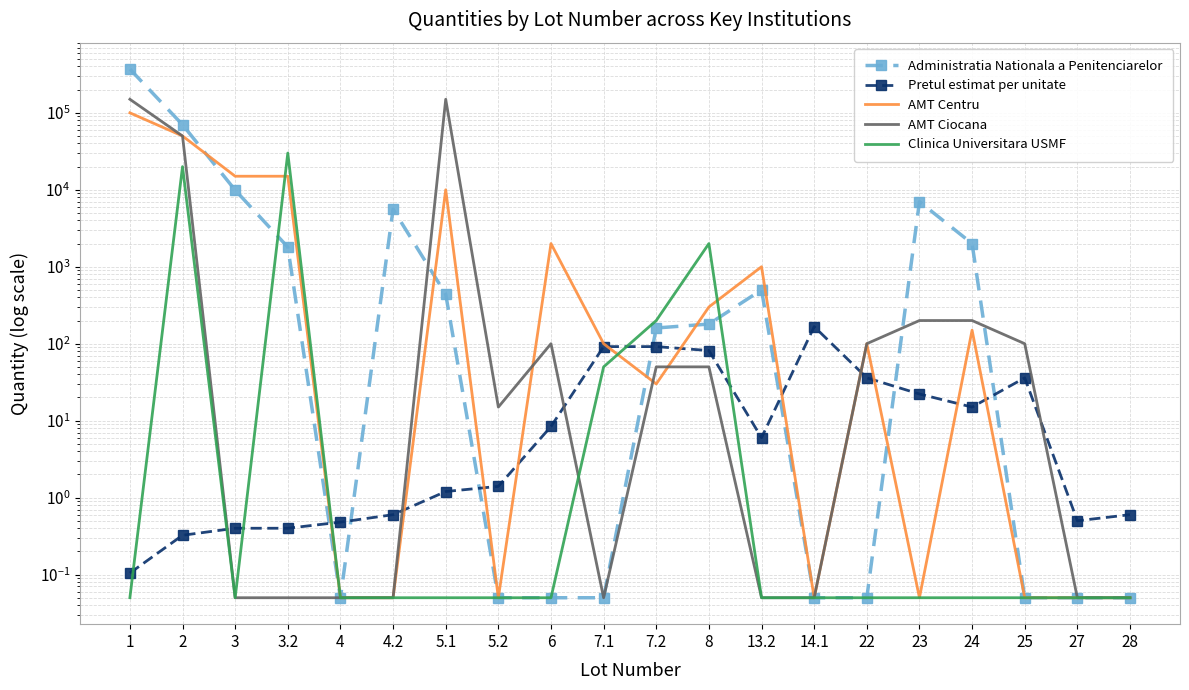

Which series ends up on top after the final intersection of AMT Centru and AMT Ciocana?

AMT Centru